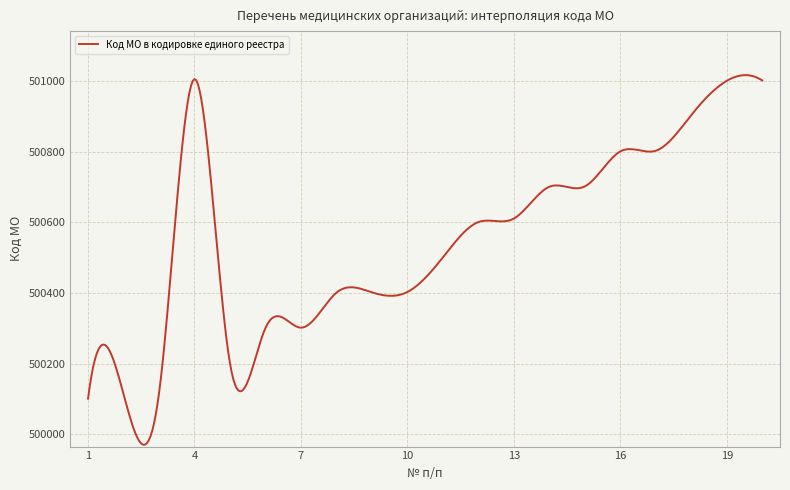

What is the difference between the maximum and minimum values?

1046.9